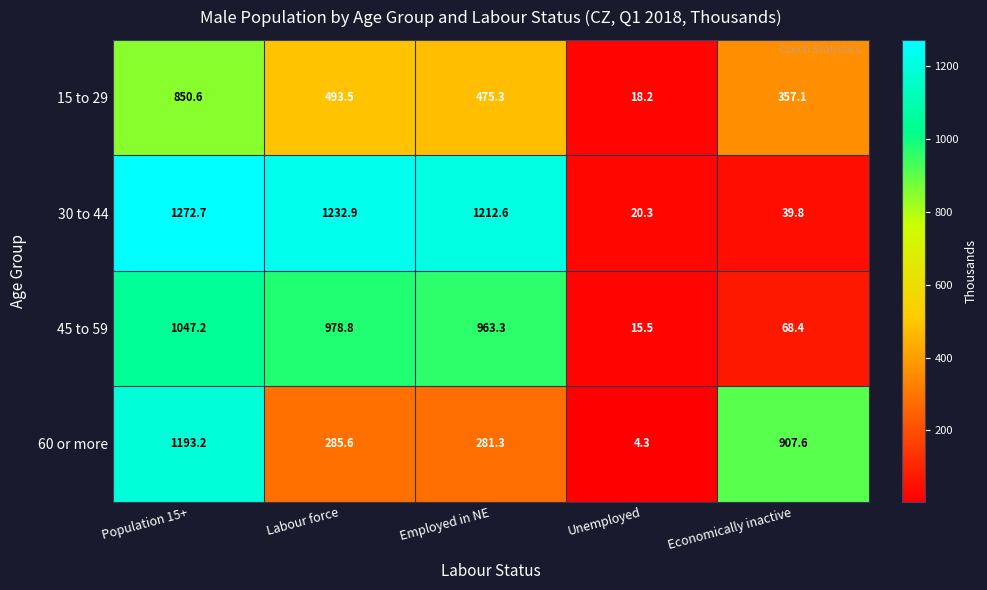

What is the sum of the 15 to 29 values at Population 15+ and Unemployed?

868.8